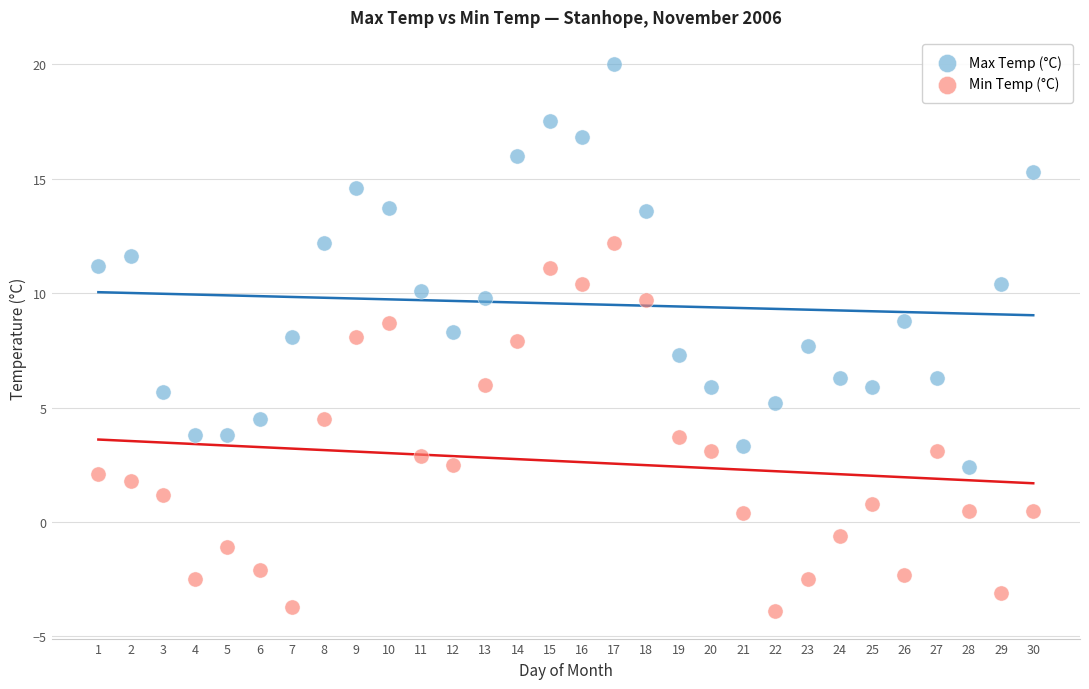

Across all data points, what is the range of X values (max minus min)?

29.0